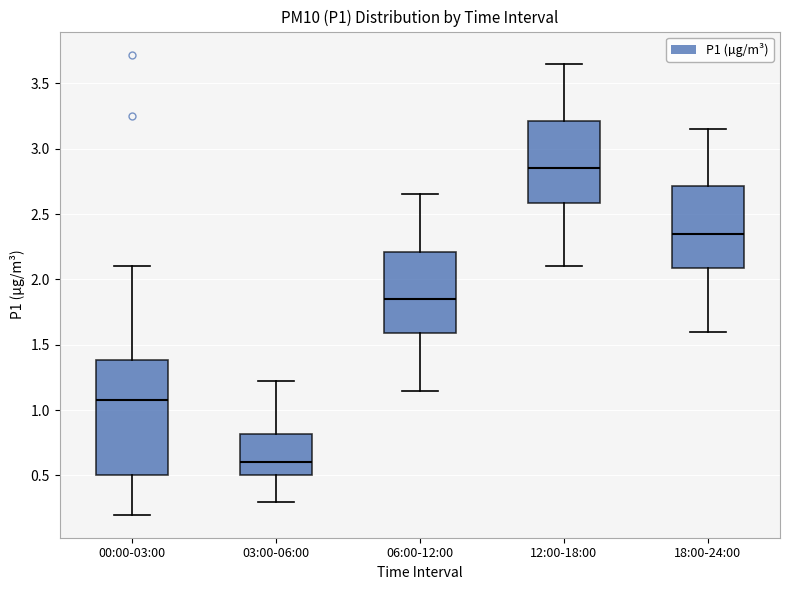

Reading left to right, transcribe this box plot: for each box, give where its median line is, the range the box spans, and where its two whiskers end, as read against the y-axis. The values are not printed on the chart, so give them approximately, as read against the axis.

00:00-03:00: median 1.10, box 0.50 to 1.40, whiskers 0.20 to 2.10
03:00-06:00: median 0.60, box 0.50 to 0.80, whiskers 0.30 to 1.20
06:00-12:00: median 1.85, box 1.60 to 2.20, whiskers 1.15 to 2.65
12:00-18:00: median 2.85, box 2.60 to 3.20, whiskers 2.10 to 3.65
18:00-24:00: median 2.35, box 2.10 to 2.70, whiskers 1.60 to 3.15